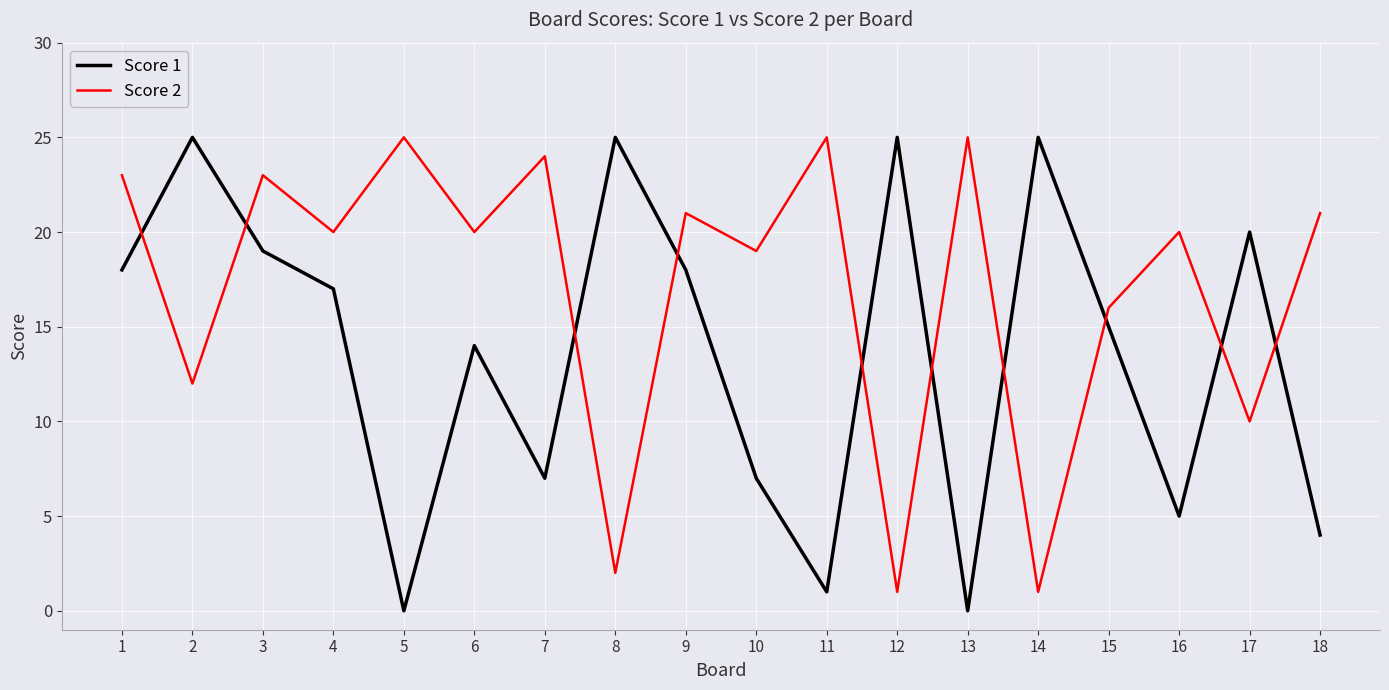

How many interior local valleys does the Score 2 series have?

8